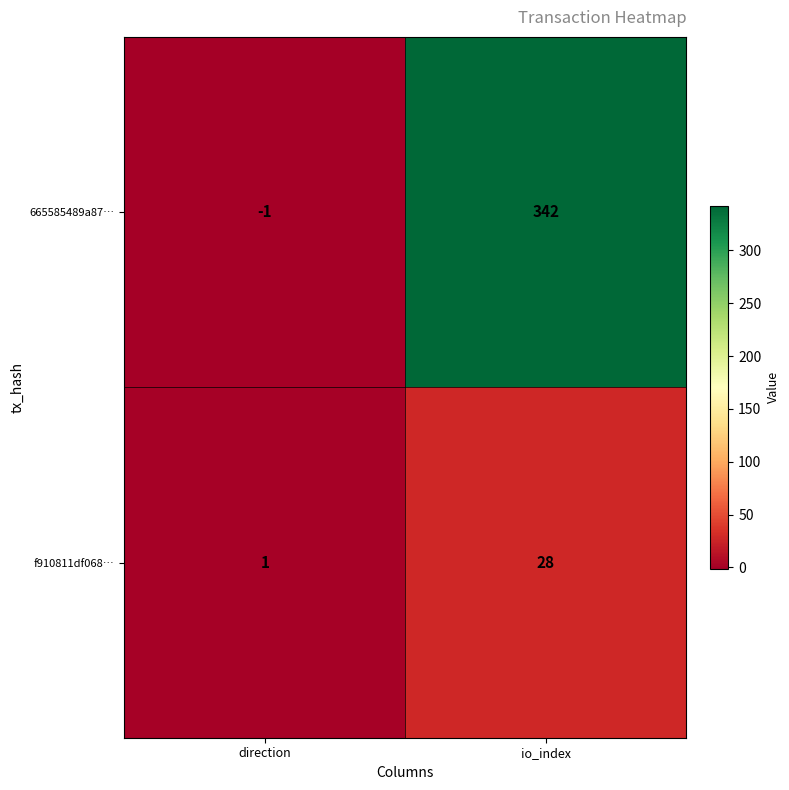

Which series has the widest spread of values?

665585489a87…